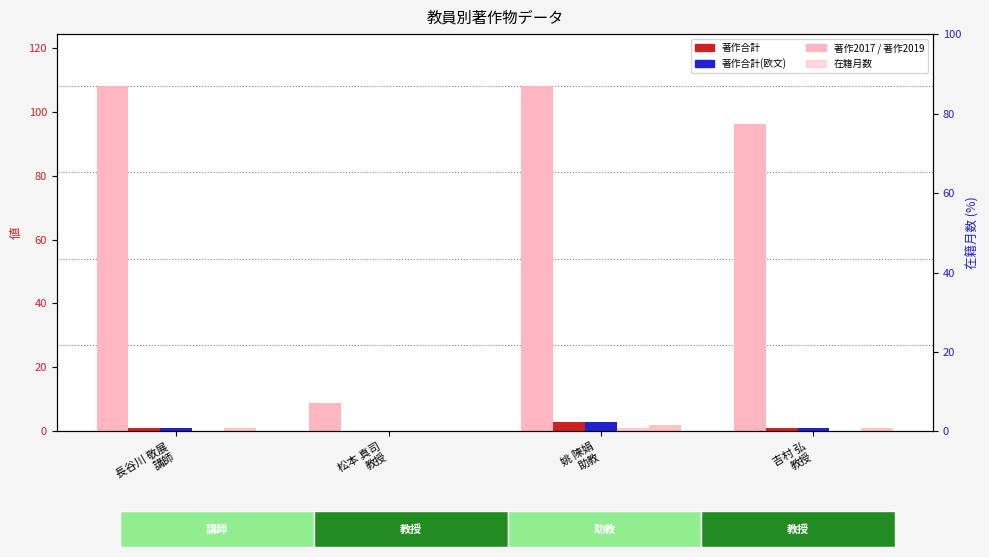

What are all the series names shown in the legend?

在籍月数, 著作合計, 著作合計(欧文), 著作2017, 著作2019